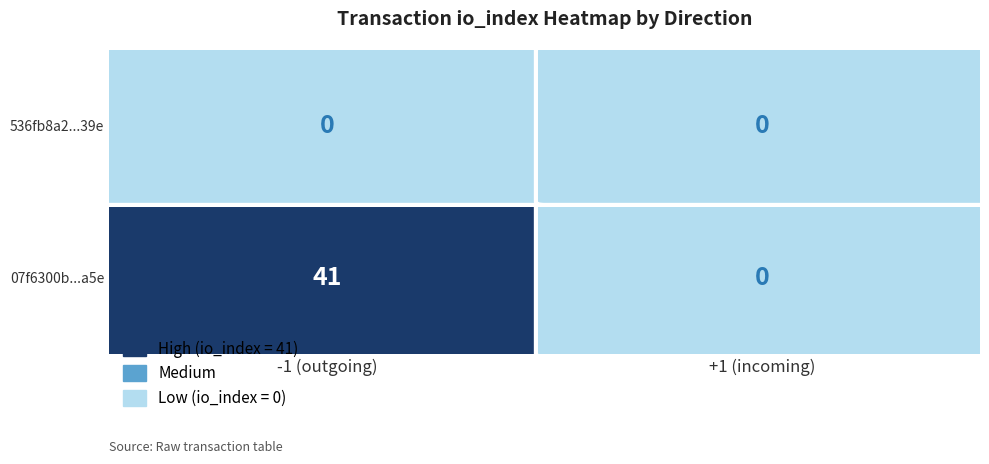

Is it true that 07f6300b2a99977ccc92030208d2f3f4ca08a5e equals 0 at 1?

True